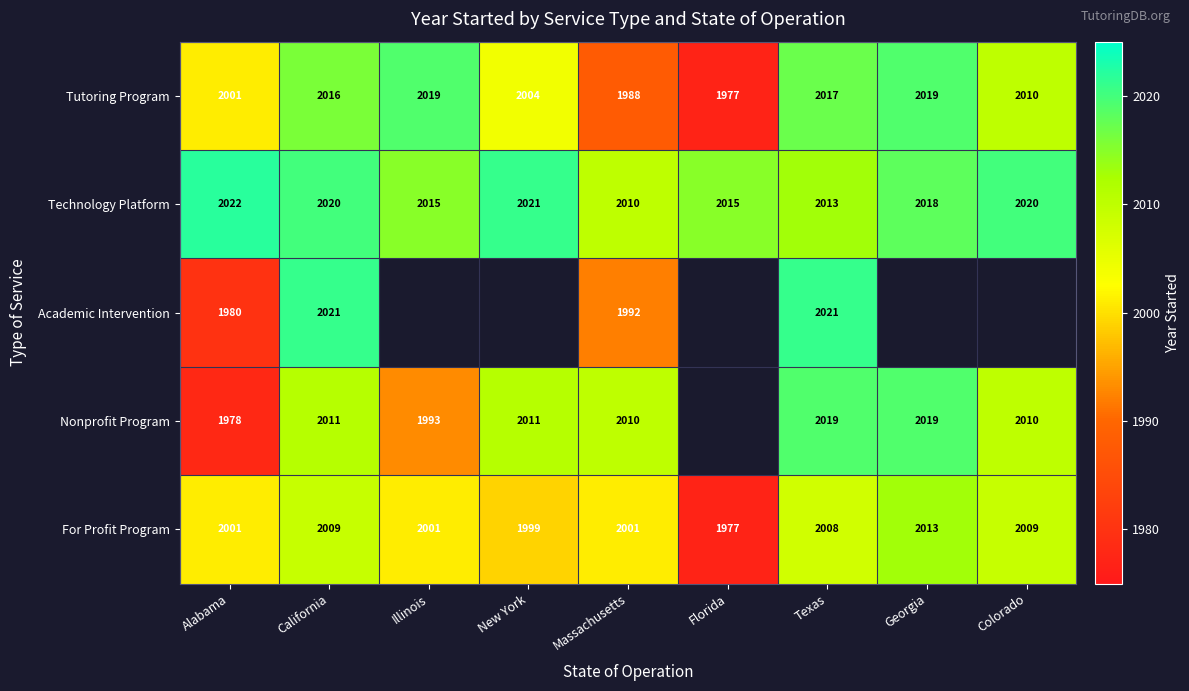

What is the minimum value shown in the chart?

1977.0